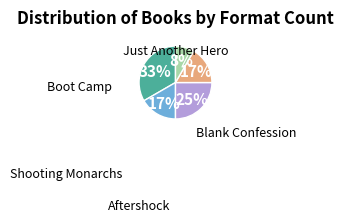

Is there any slice that represents more than half of the pie?

No